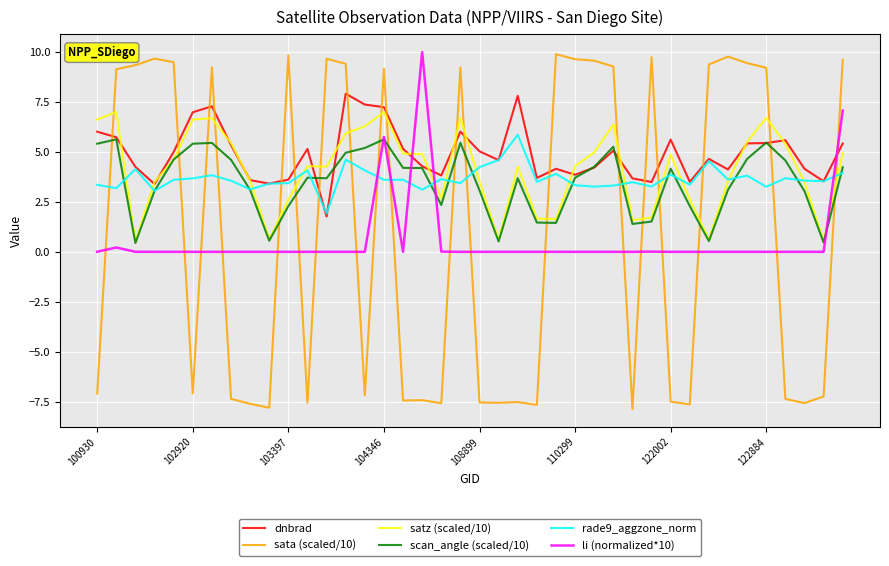

Which series ends up on top after the final intersection of rade9_aggzone_norm and sata (scaled/10)?

sata (scaled/10)